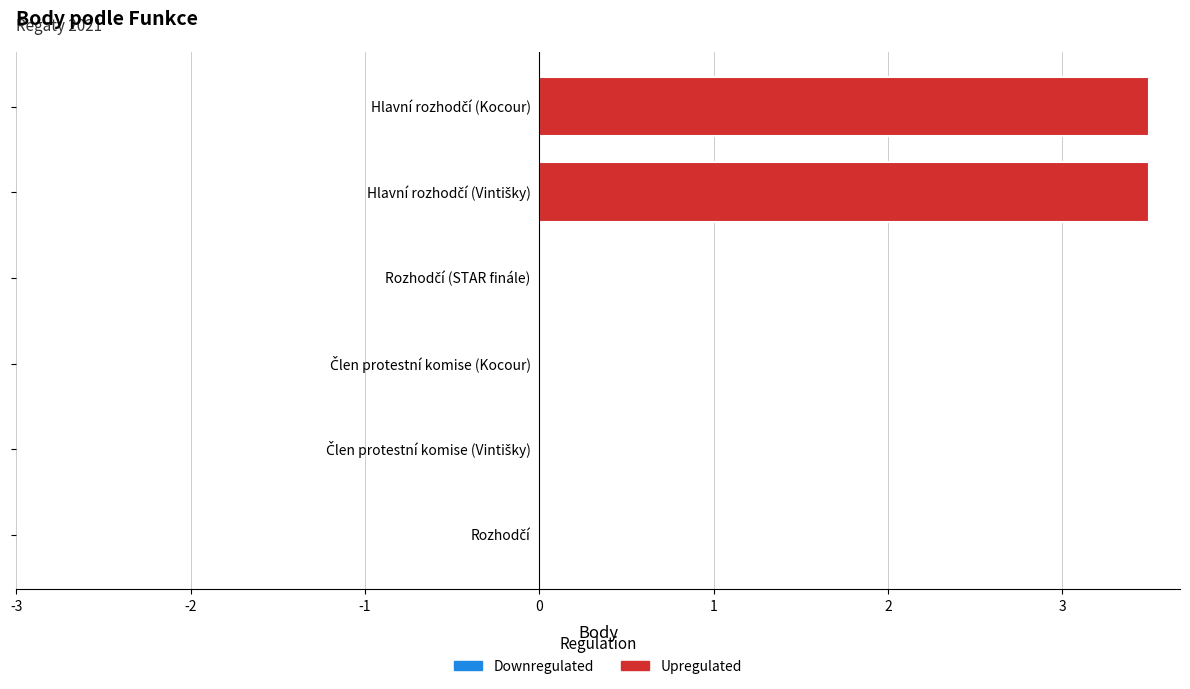

Rank the categories by value from highest to lowest.

Hlavní rozhodčí (Vintišky), Hlavní rozhodčí (Kocour), Rozhodčí, Člen protestní komise (Vintišky), Člen protestní komise (Kocour), Rozhodčí (STAR finále)